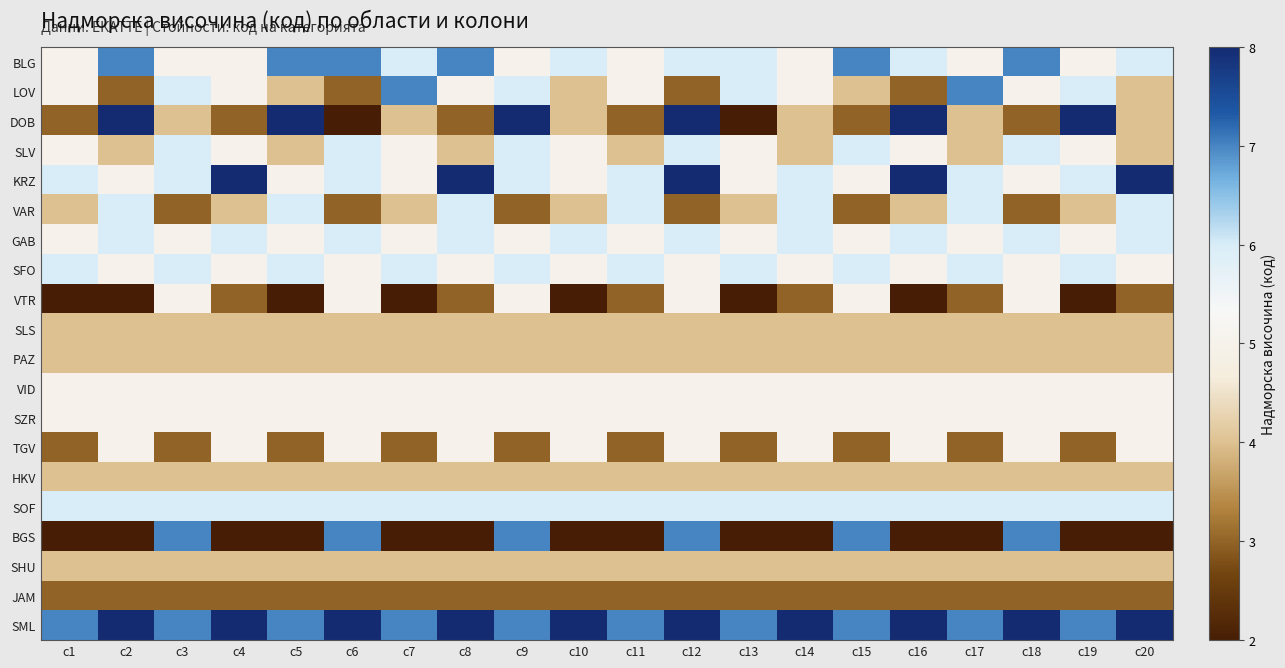

At how many categories does at least one series exceed 5?

20